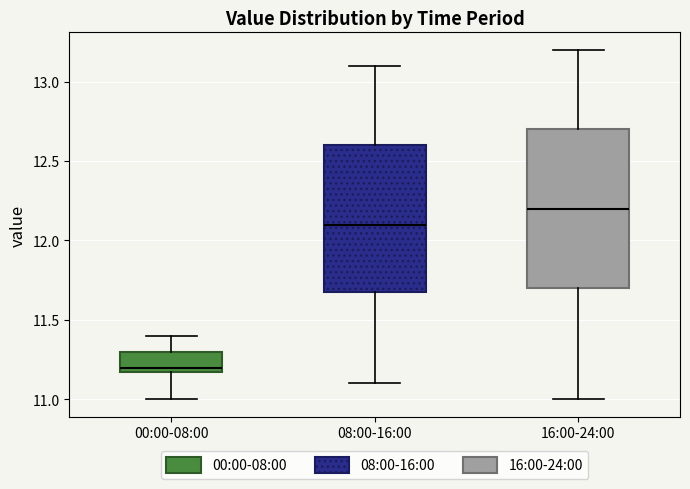

Reading left to right, read every box against the y-axis: the position of its median line, the range the box covers, and the ends of its whiskers. The values are not printed on the chart, so give them approximately, as read against the axis.

00:00-08:00: median 11.2 (just above the box's lower edge), box 11.2 to 11.3, whiskers 11.0 to 11.4
08:00-16:00: median 12.1, box 11.7 to 12.6, whiskers 11.1 to 13.1
16:00-24:00: median 12.2, box 11.7 to 12.7, whiskers 11.0 to 13.2